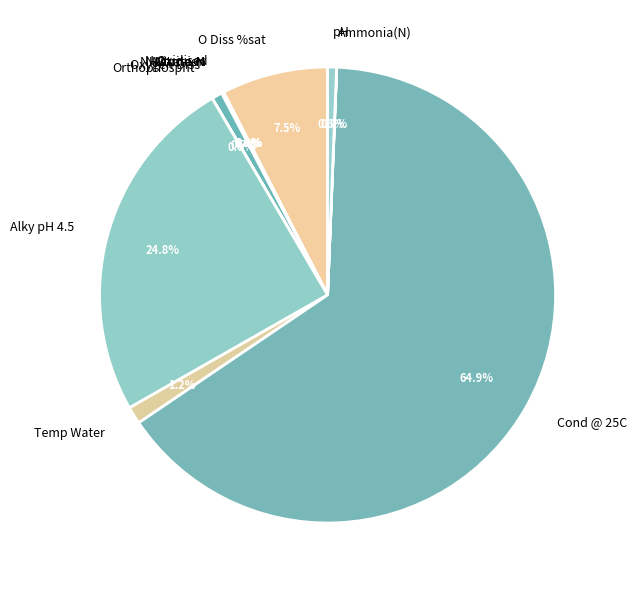

Which slice is the largest?

Cond @ 25C